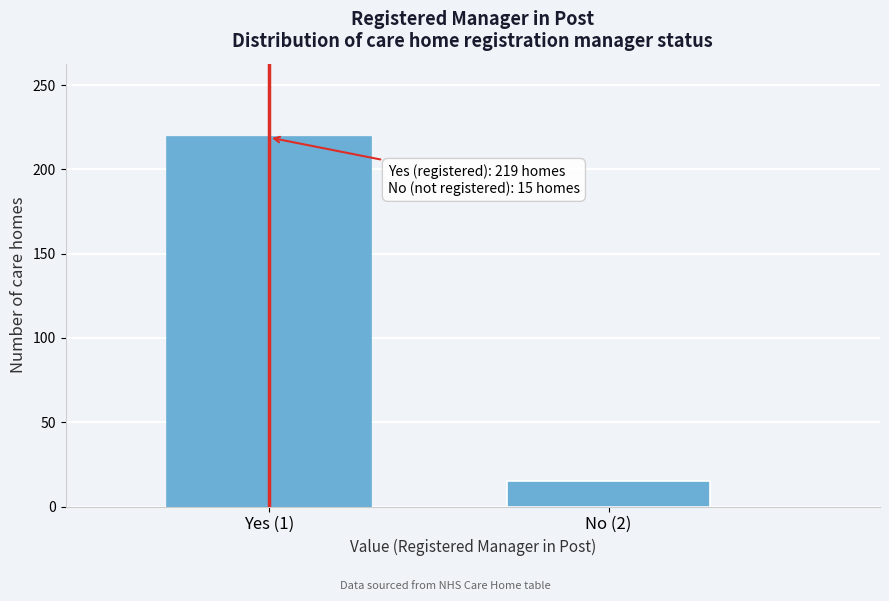

Reading left to right, what are all the values shown in this chart?

219	15